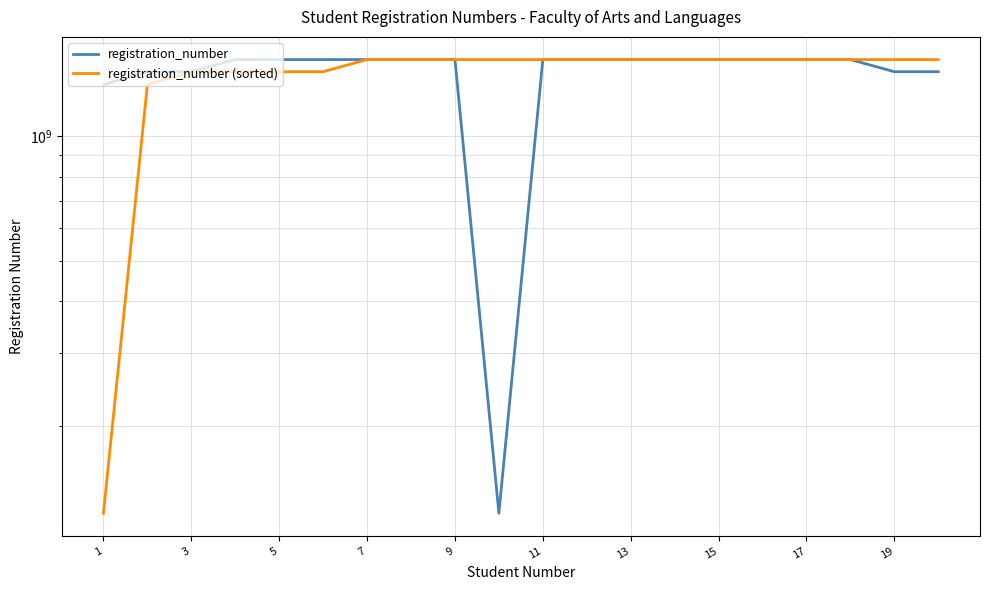

What is the label of the 1st point from the left?

1